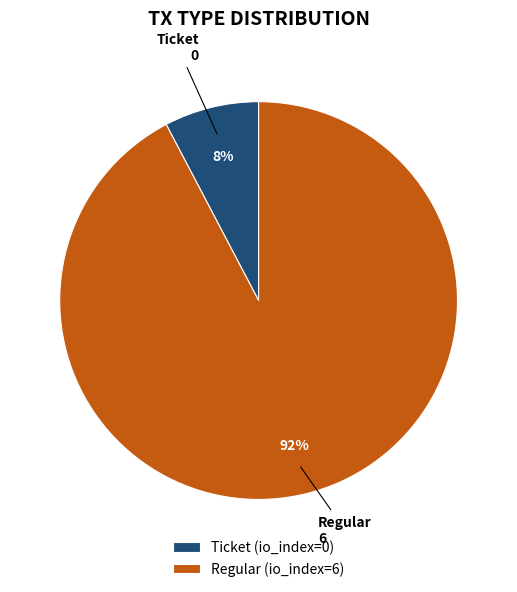

Count the number of slices in the pie.

2